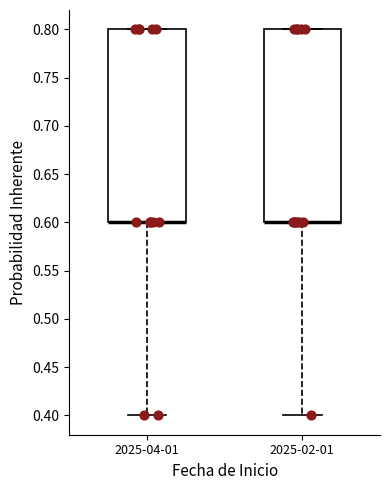

Reading left to right, transcribe this box plot: for each box, give where its median line is, the range the box spans, and where its two whiskers end, as read against the y-axis. The values are not printed on the chart, so give them approximately, as read against the axis.

2025-04-01: median 0.6 (drawn on the box's lower edge), box 0.6 to 0.8, whiskers 0.4 to 0.8
2025-02-01: median 0.6 (drawn on the box's lower edge), box 0.6 to 0.8, whiskers 0.4 to 0.8